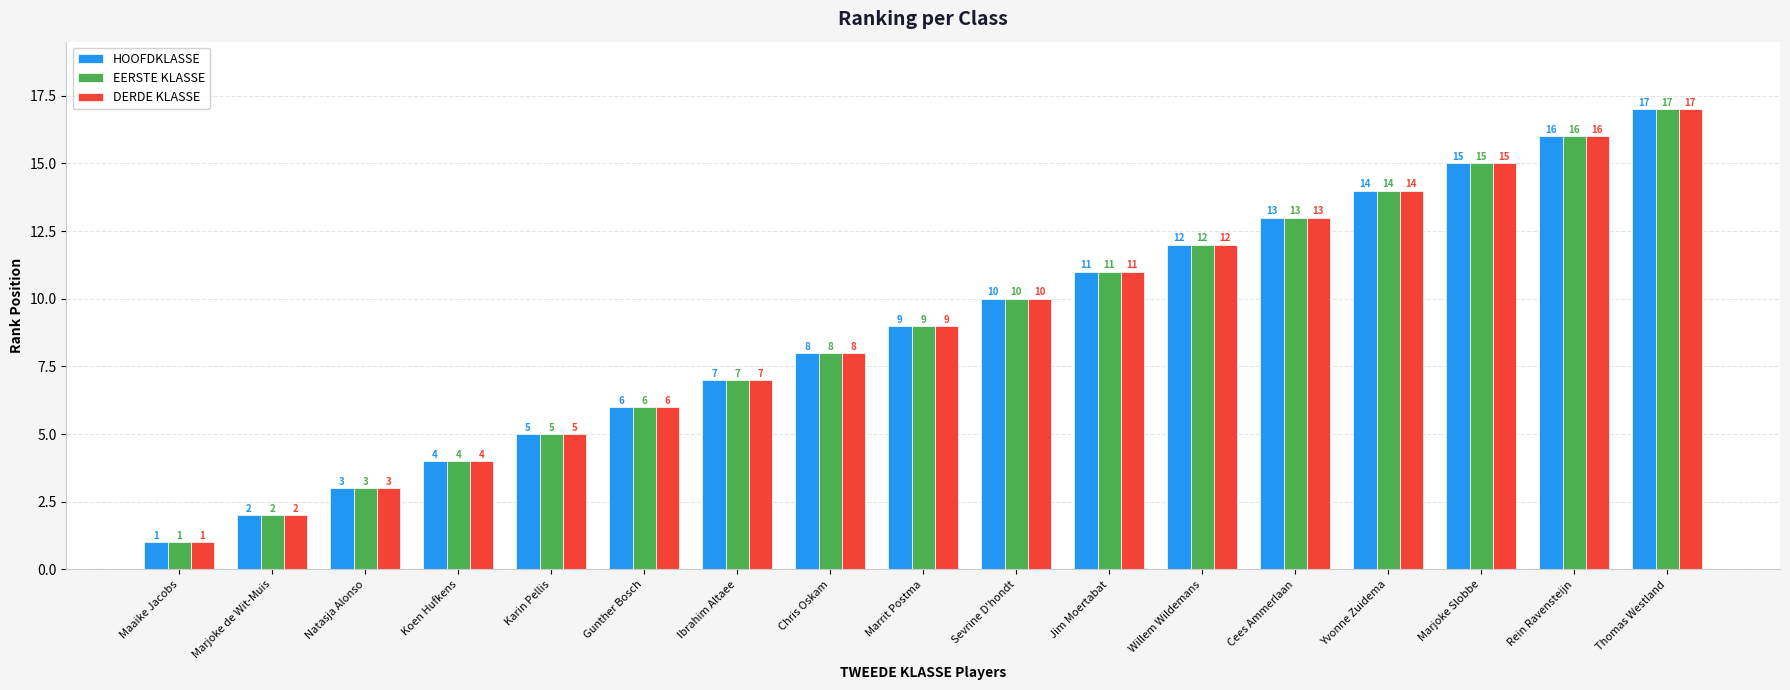

Reading left to right, list all the values displayed in this chart.

HOOFDKLASSE: 1	2	3	4	5	6	7	8	9	10	11	12	13	14	15	16	17
EERSTE KLASSE: 1	2	3	4	5	6	7	8	9	10	11	12	13	14	15	16	17
DERDE KLASSE: 1	2	3	4	5	6	7	8	9	10	11	12	13	14	15	16	17